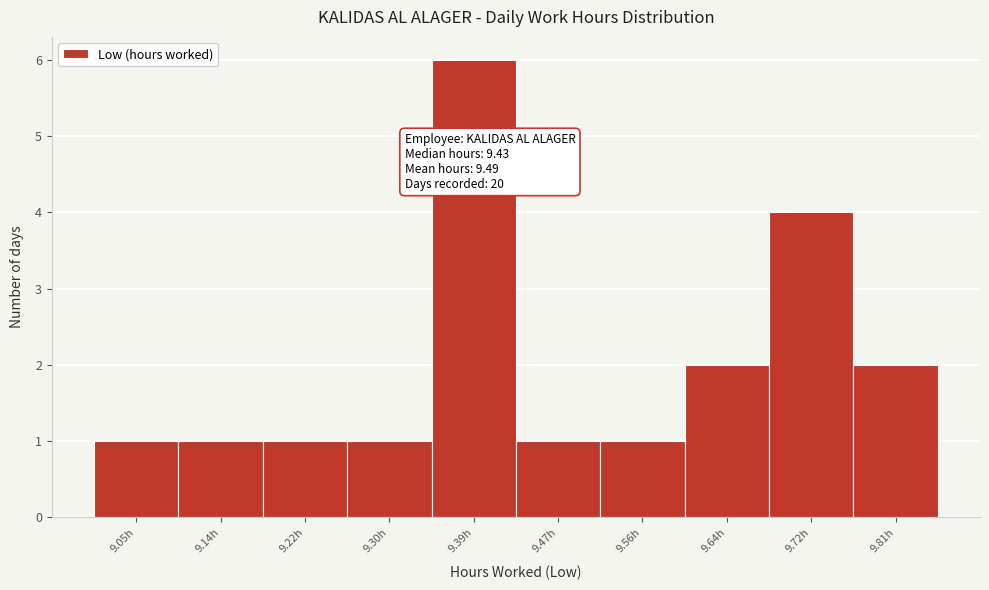

Which range on the x-axis has the tallest bar?

9.346 to 9.430